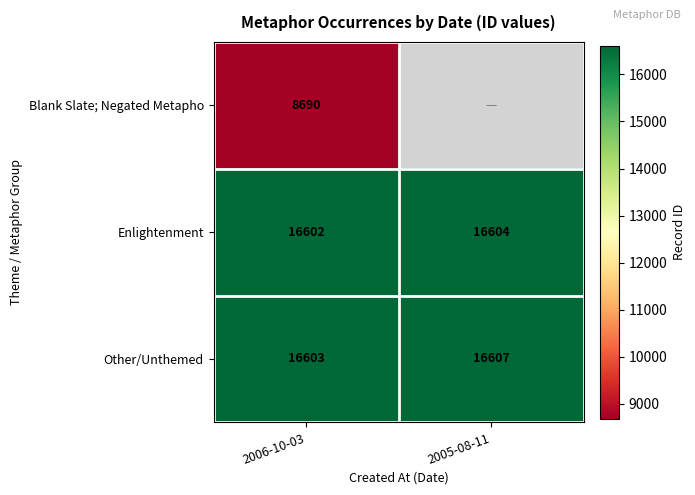

How many Other/Unthemed values are between 16603 and 16607?

2